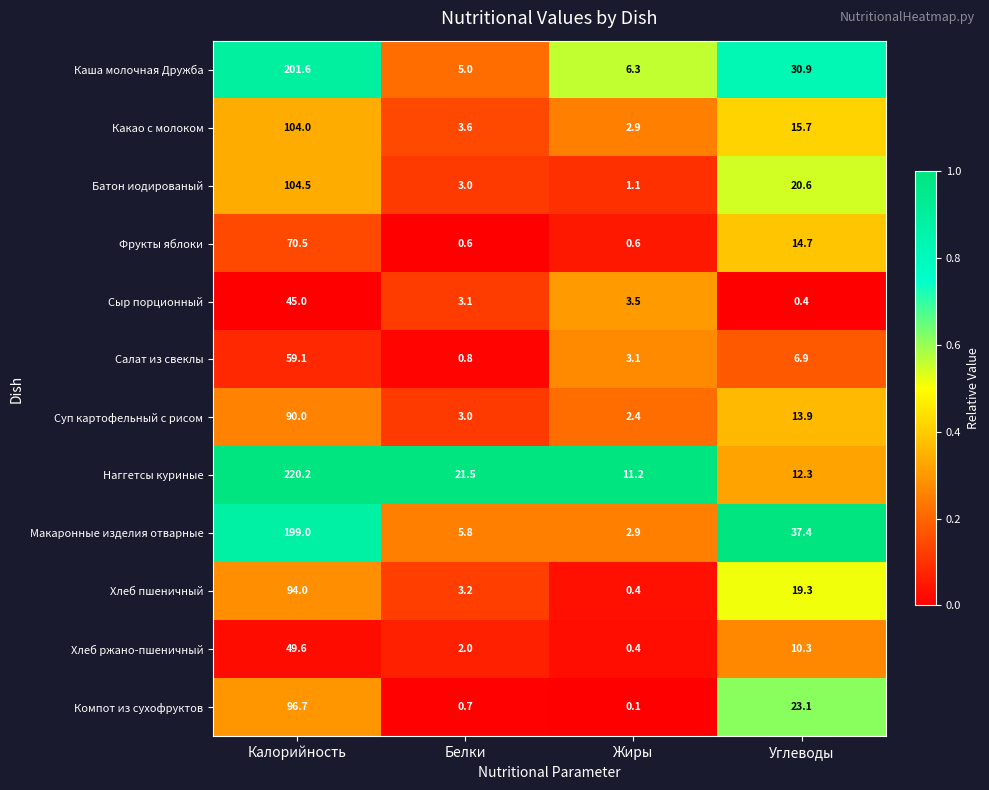

Which series has the largest total across all categories?

Наггетсы куриные